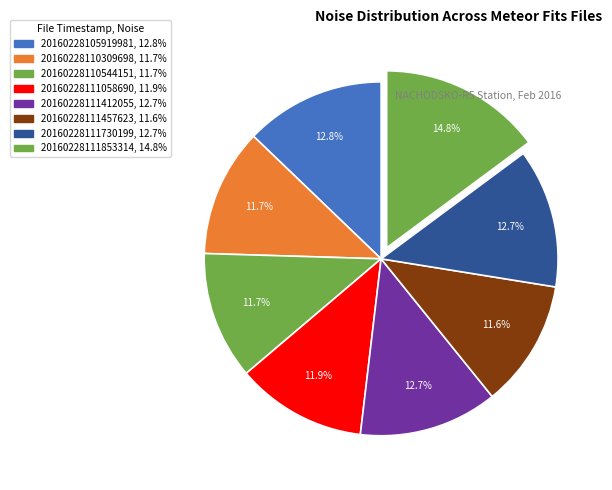

How many segments does this pie chart have?

8